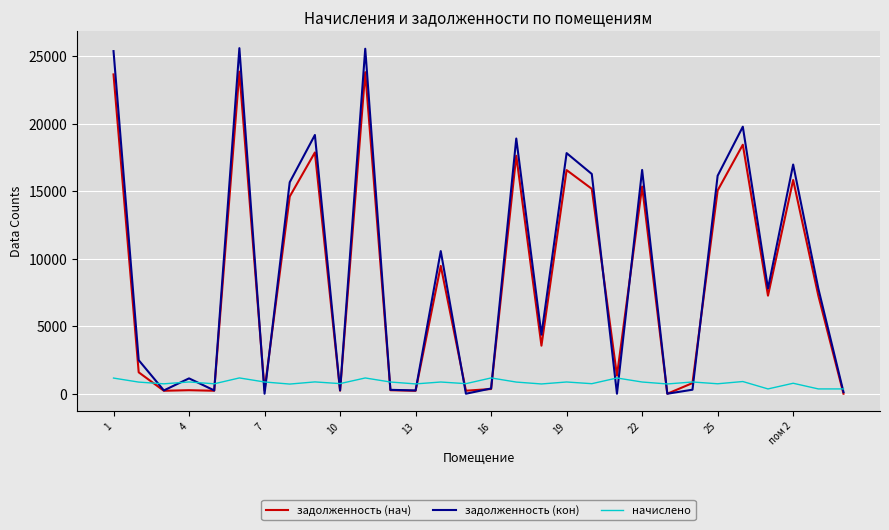

What is the greatest value displayed?

25585.1